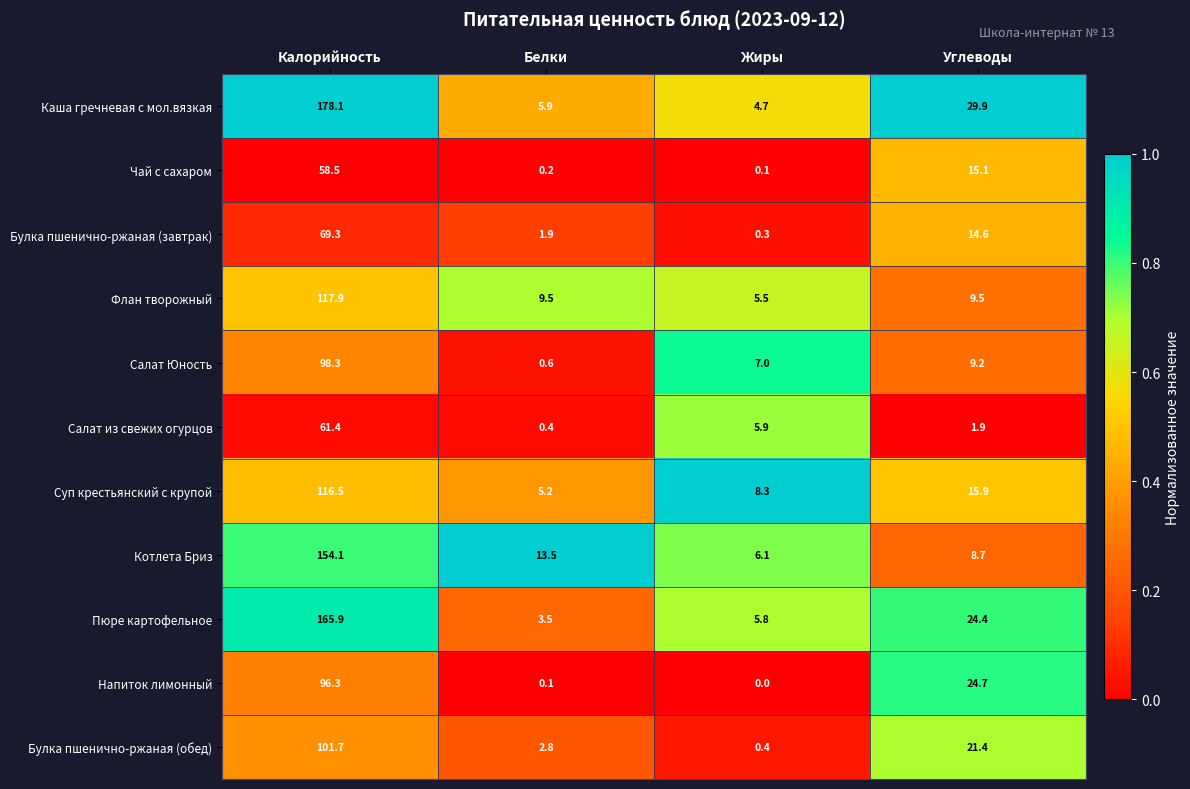

How many categories are shown in the chart?

4